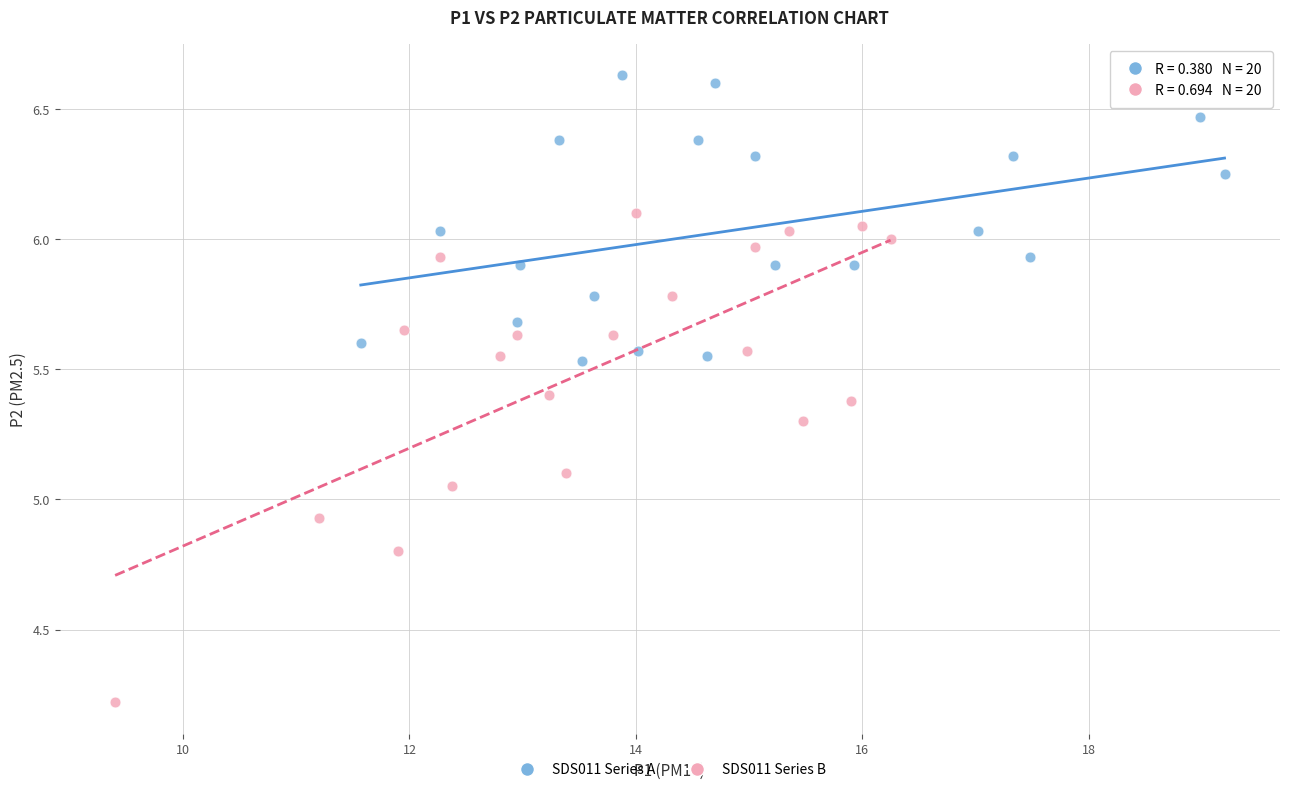

Which series has the largest Y range (max minus min)?

SDS011 Series B